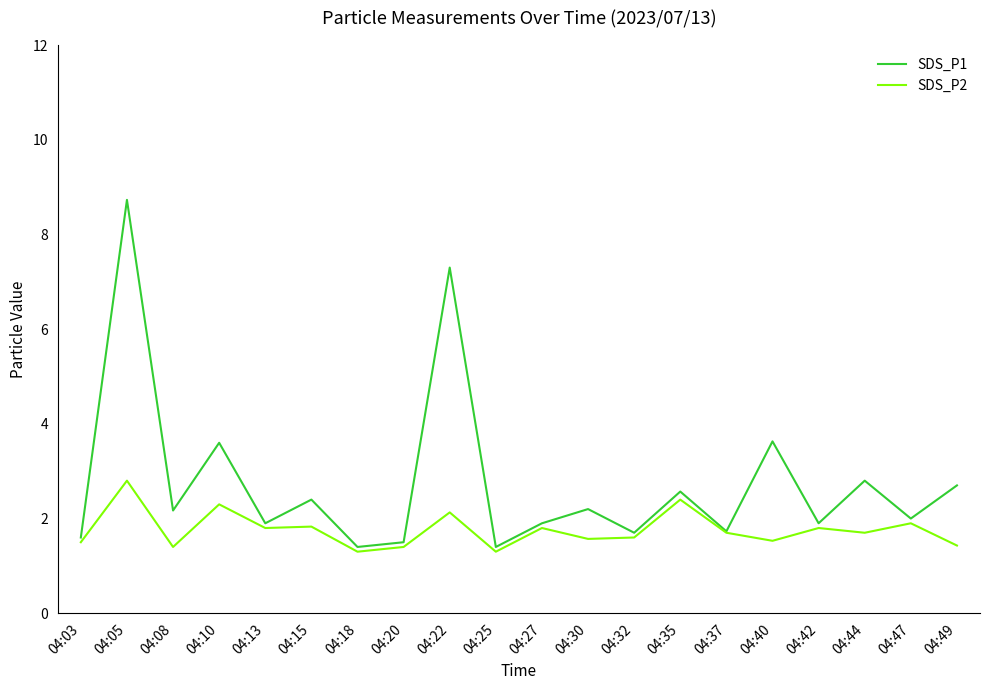

At which category is the sum across all series the highest?

04:05